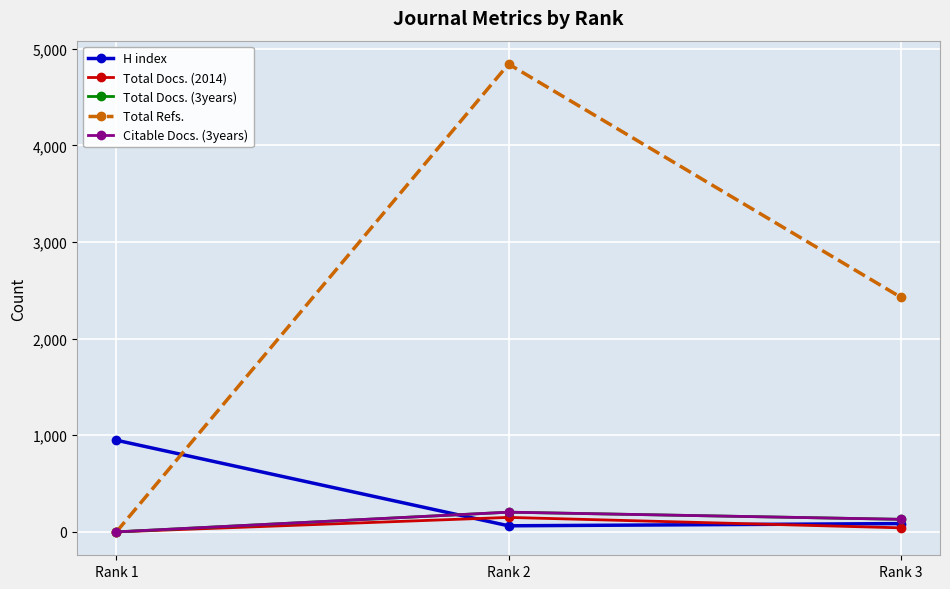

Reading right to left, transcribe all the data shown in this chart.

H index: Rank 3=86	Rank 2=63	Rank 1=949
Total Docs. (2014): Rank 3=42	Rank 2=150	Rank 1=0
Total Docs. (3years): Rank 3=130	Rank 2=204	Rank 1=0
Total Refs.: Rank 3=2429	Rank 2=4843	Rank 1=0
Citable Docs. (3years): Rank 3=130	Rank 2=204	Rank 1=0